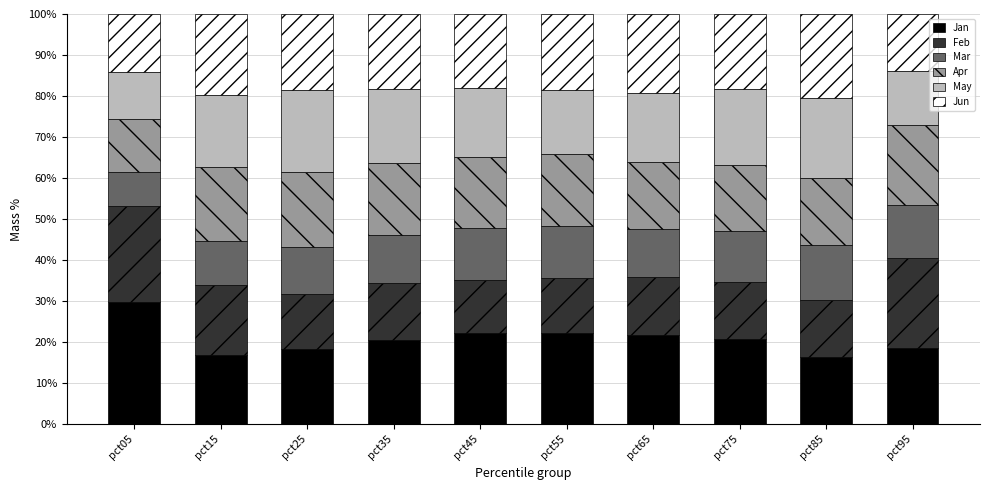

What is the minimum value for Jan?

16.4